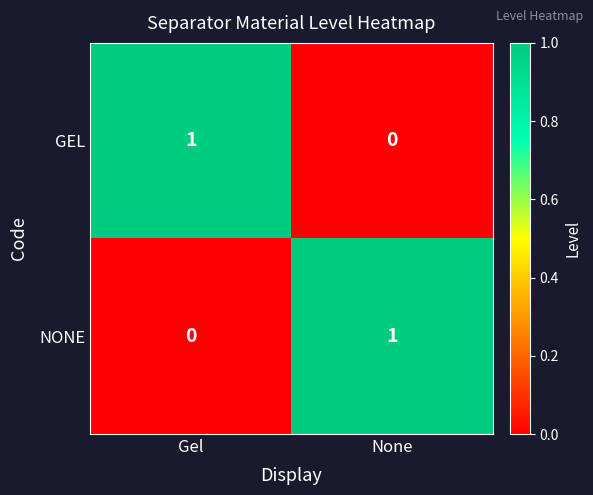

The value of GEL at None is 0. True or false?

True